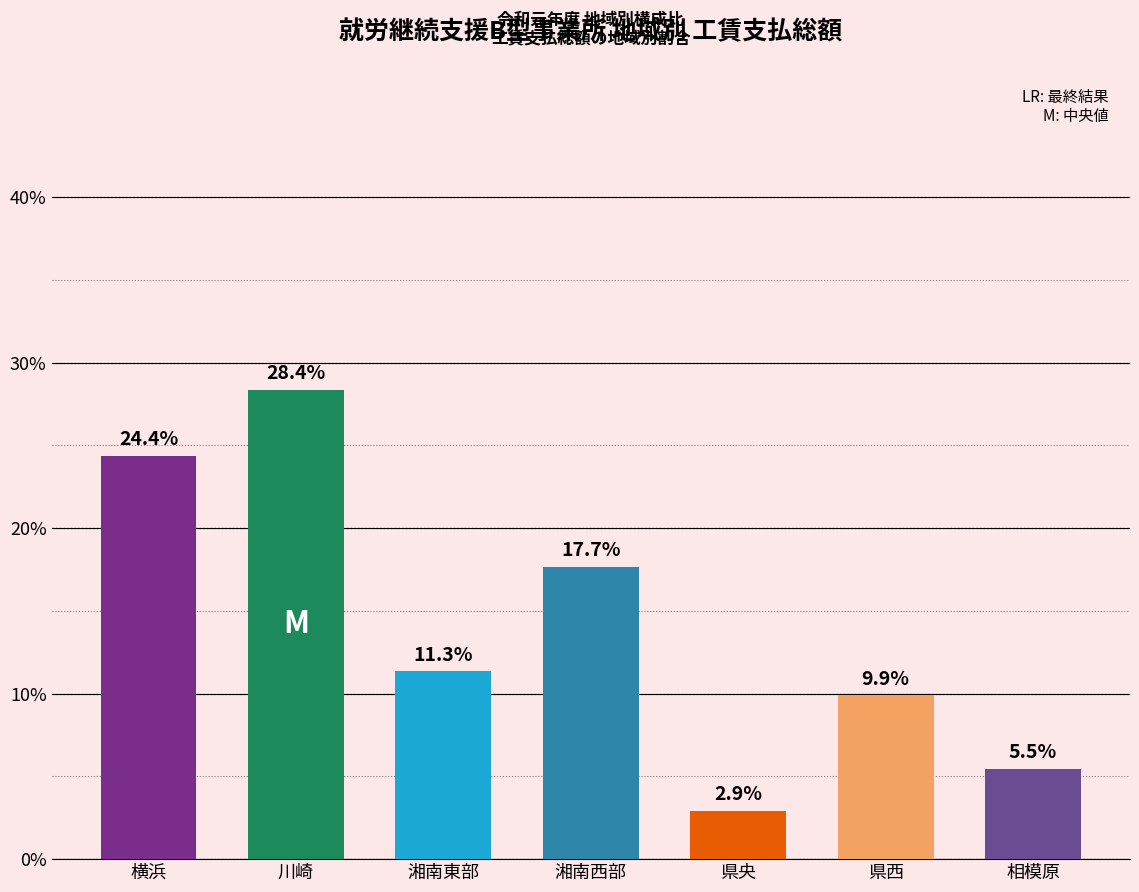

Rank the categories by value from lowest to highest.

県央, 相模原, 県西, 湘南東部, 湘南西部, 横浜, 川崎